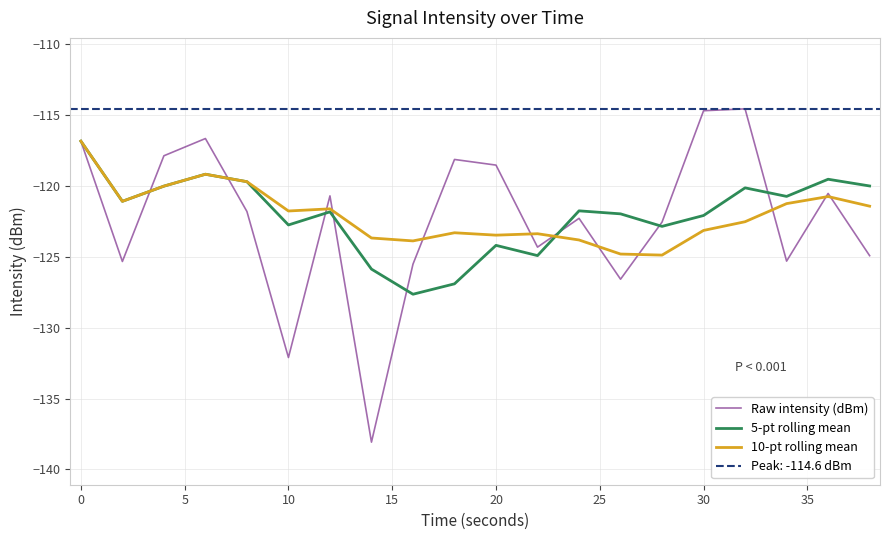

What is the highest value of the 5-pt rolling mean series?

-116.9